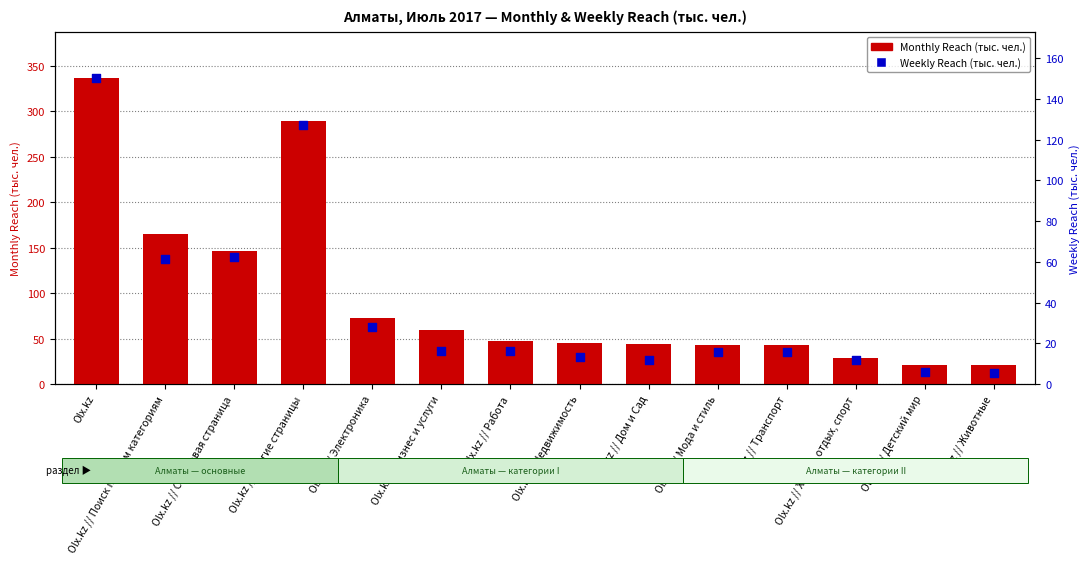

Which series reaches the minimum Y coordinate?

Weekly Reach (тыс. чел.)